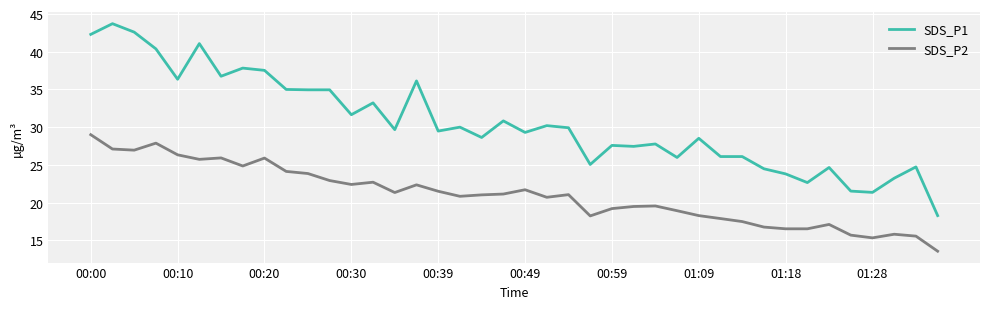

What is the minimum value shown in the chart?

13.6